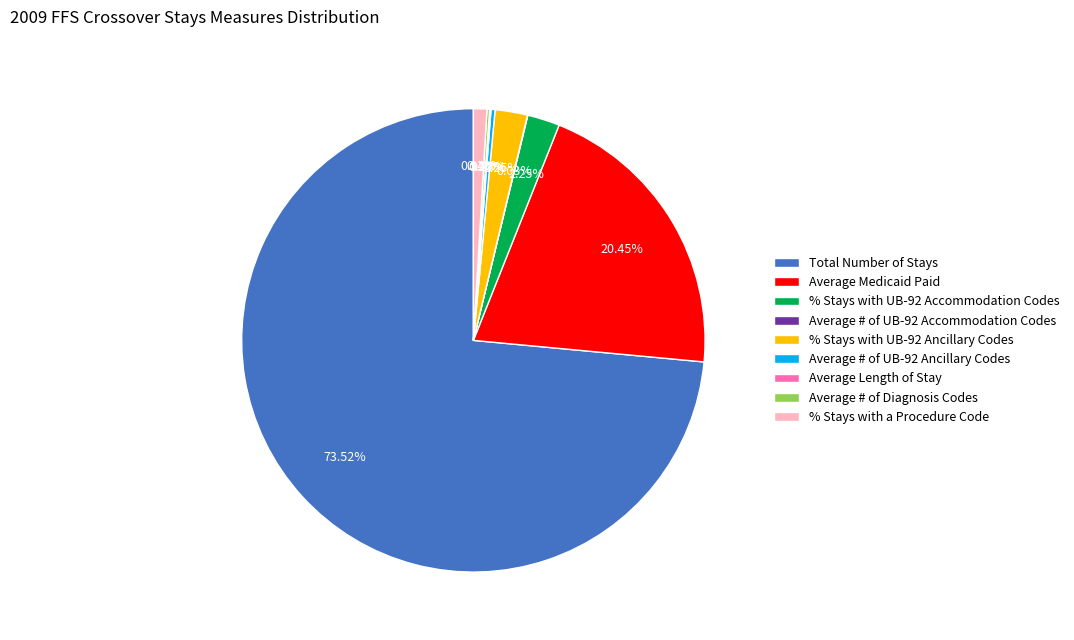

Which slice represents more than half of the pie?

Total Number of Stays